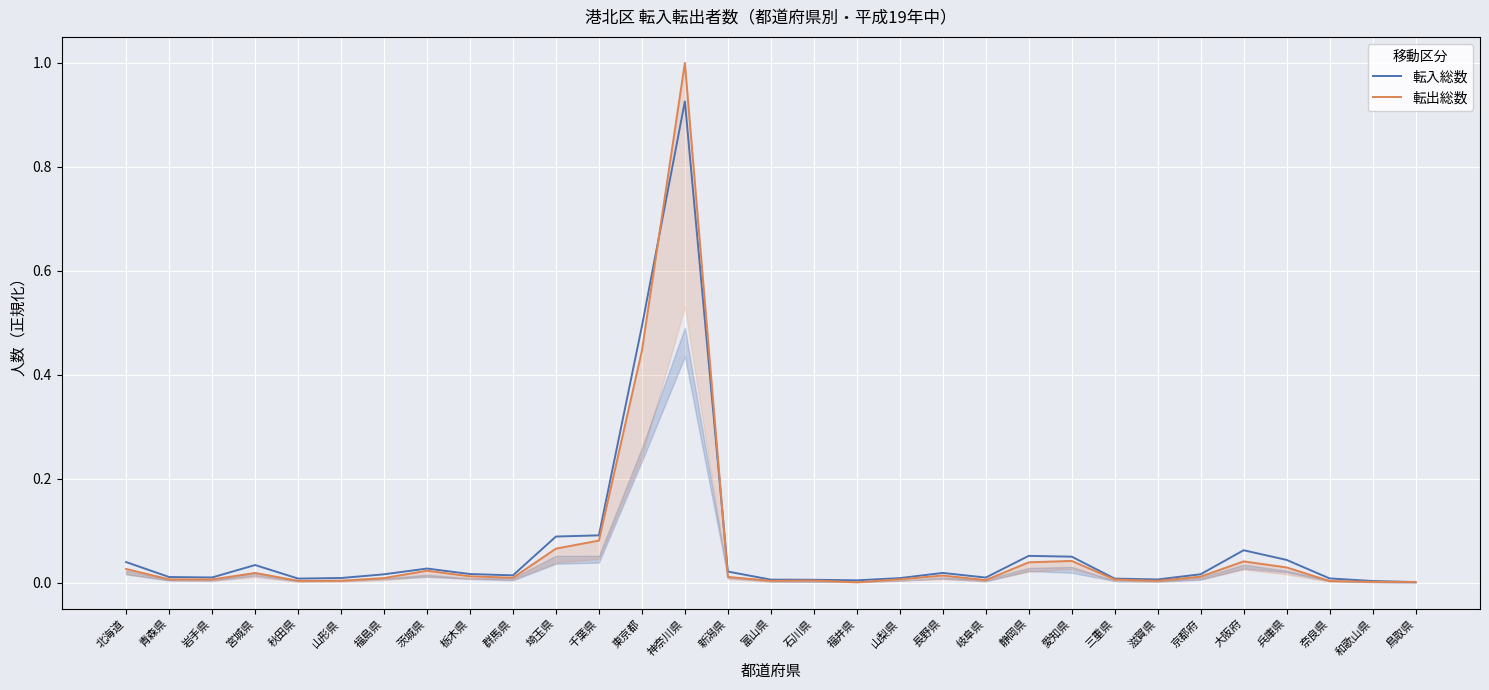

Count the number of data series in this chart.

2